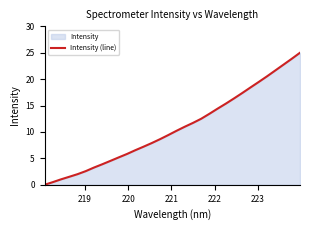

How many distinct data groups are displayed?

1